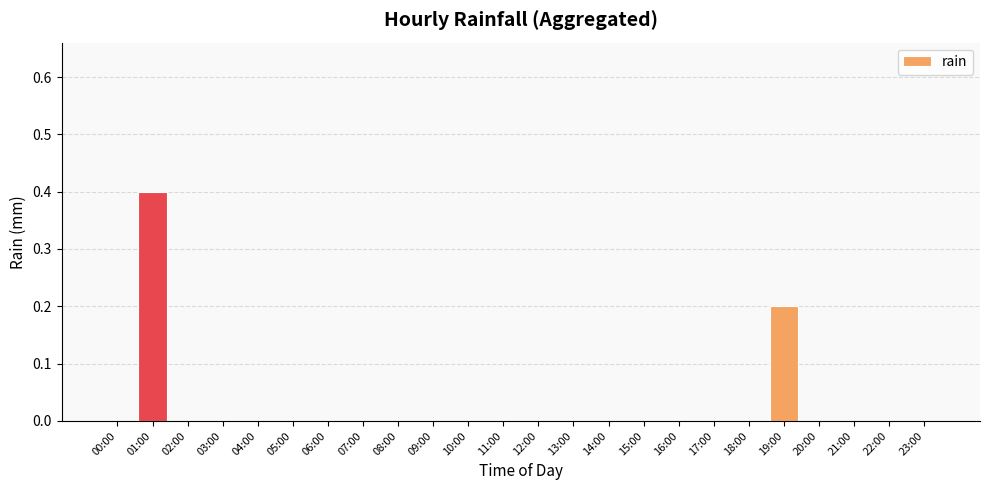

Count the number of data series in this chart.

1